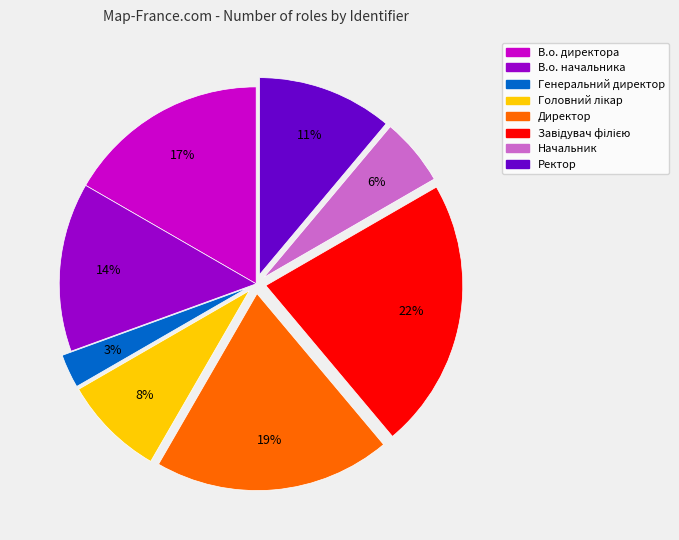

To the nearest percent, what percentage of the pie is Директор?

19%